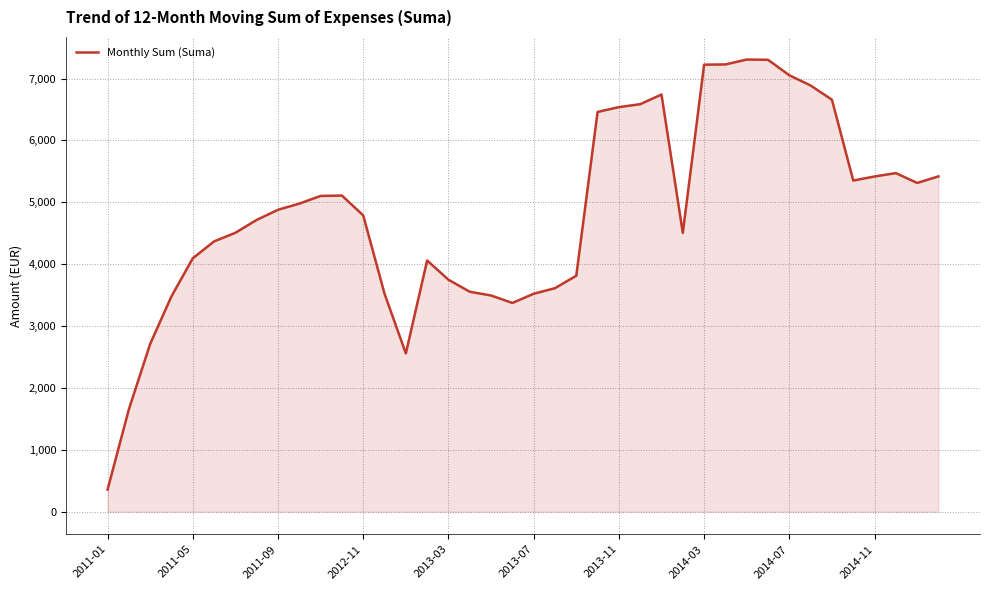

What is the difference between the maximum and minimum values?

6949.3